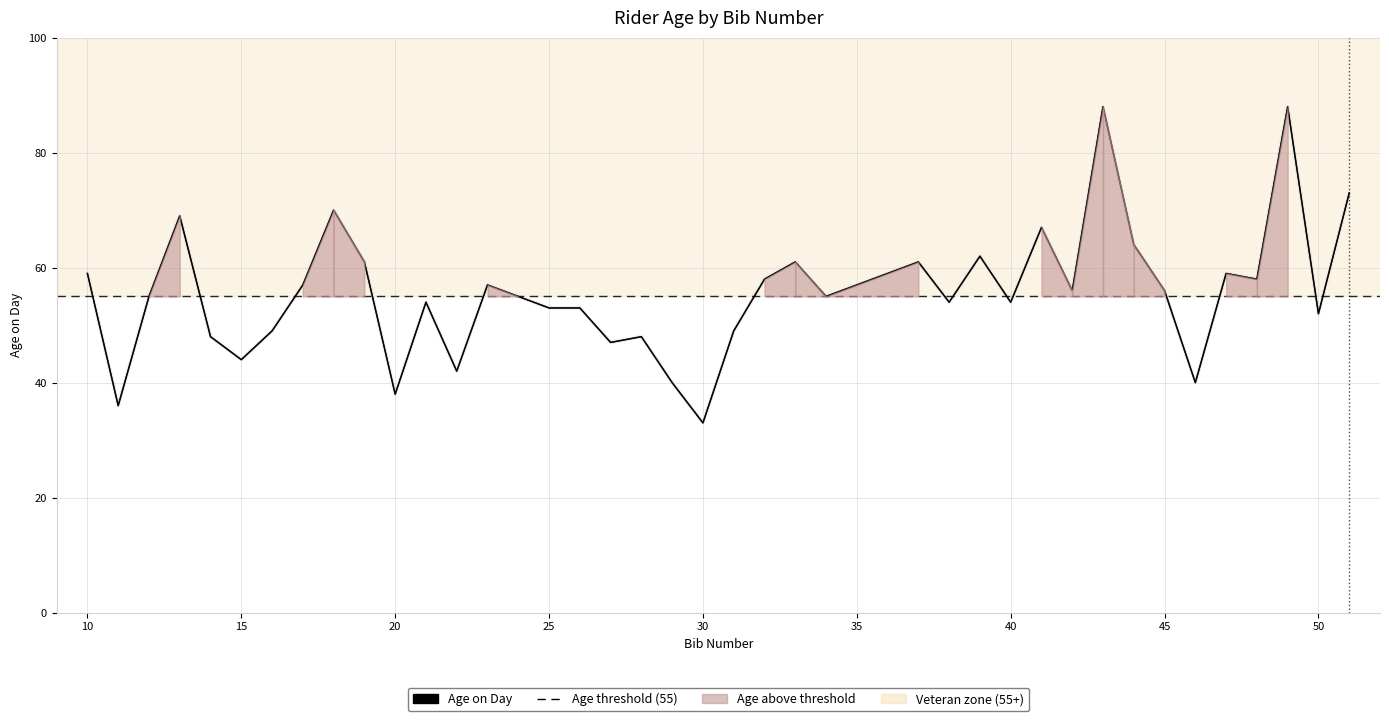

What is the change in value from 25 to 29?

-13